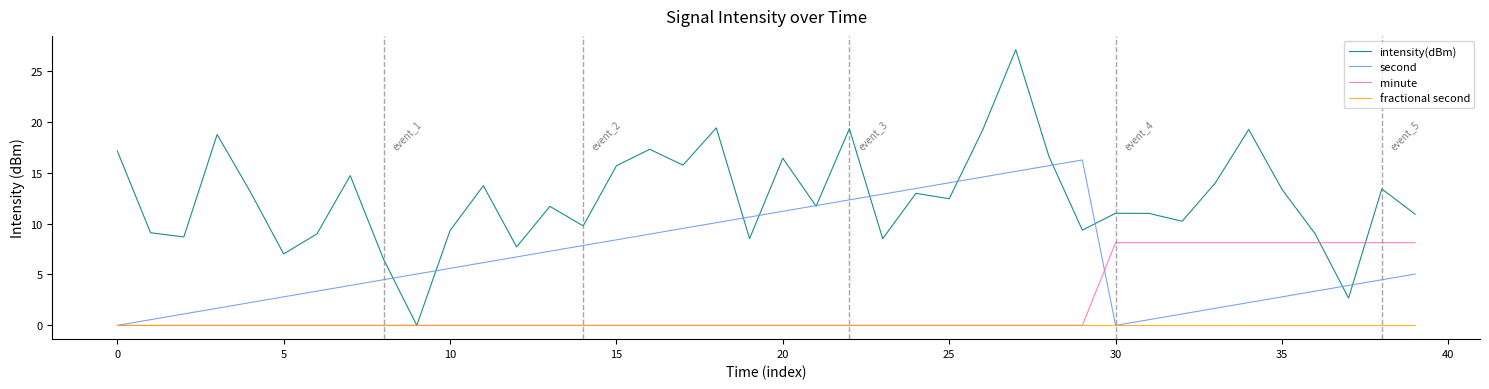

Which series has the largest range (max minus min)?

intensity(dBm)